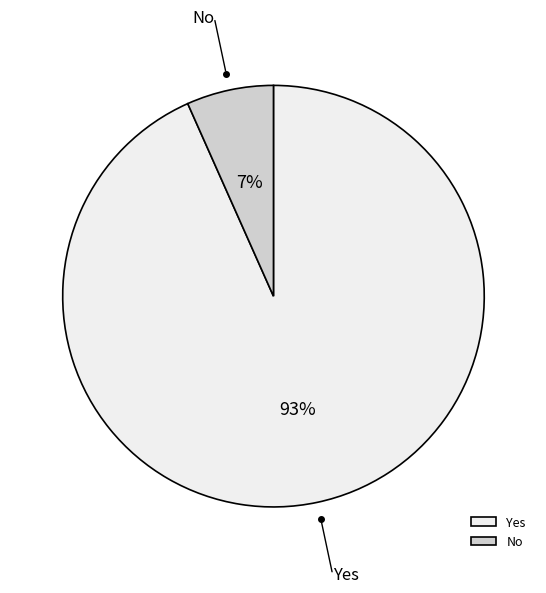

Between No and Yes, which is larger?

Yes